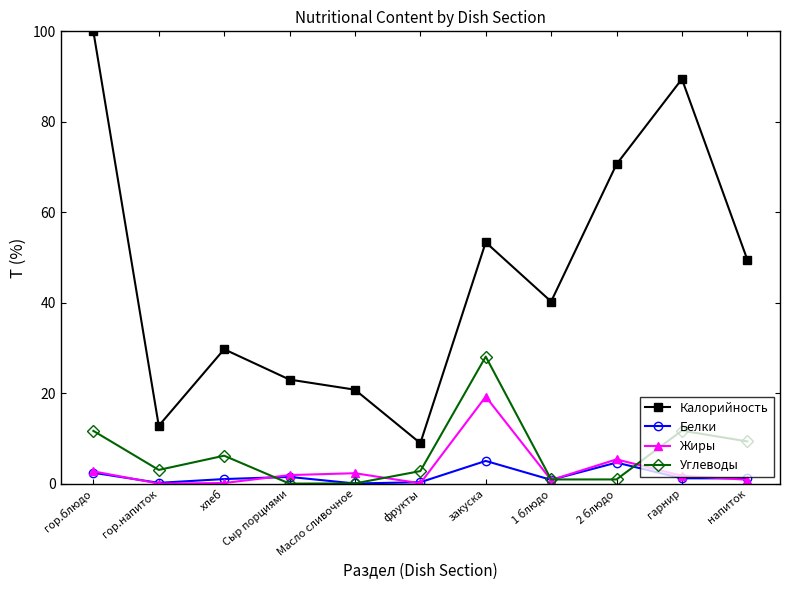

How many intersections are there between Углеводы and Жиры?

4